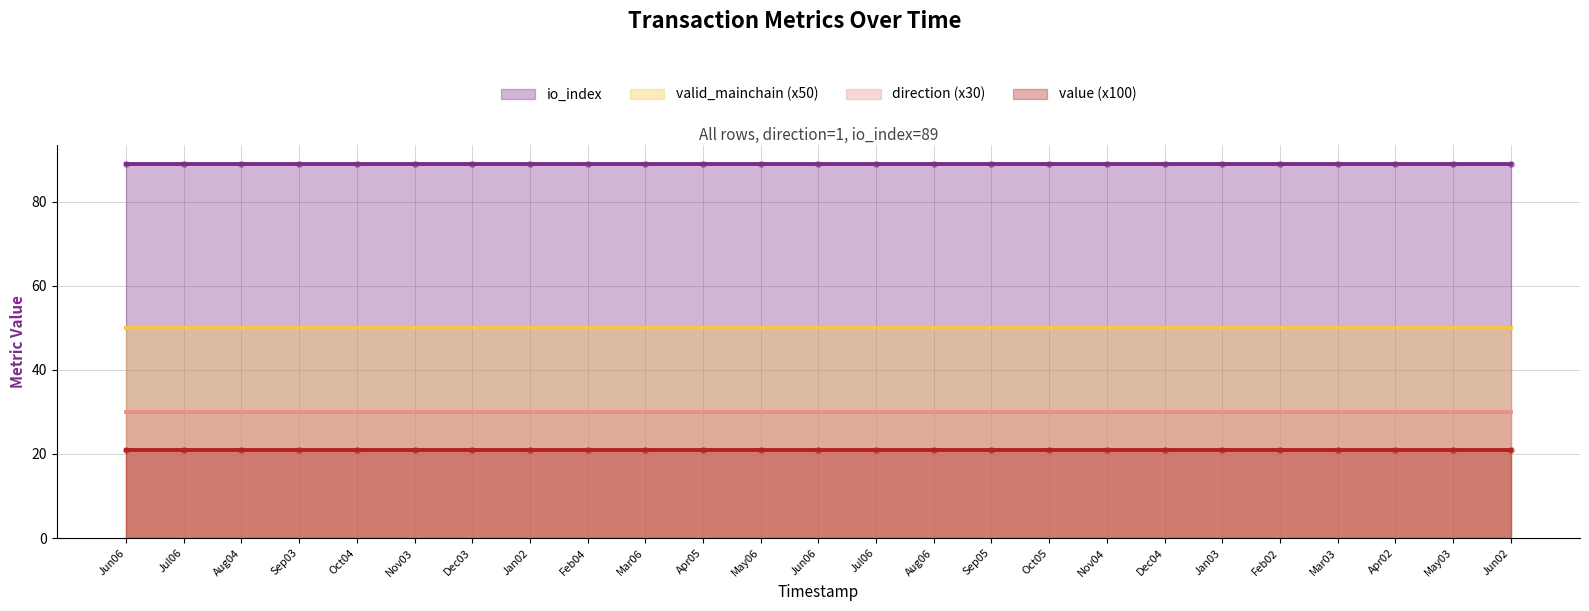

Which series contains the lowest Y value?

value